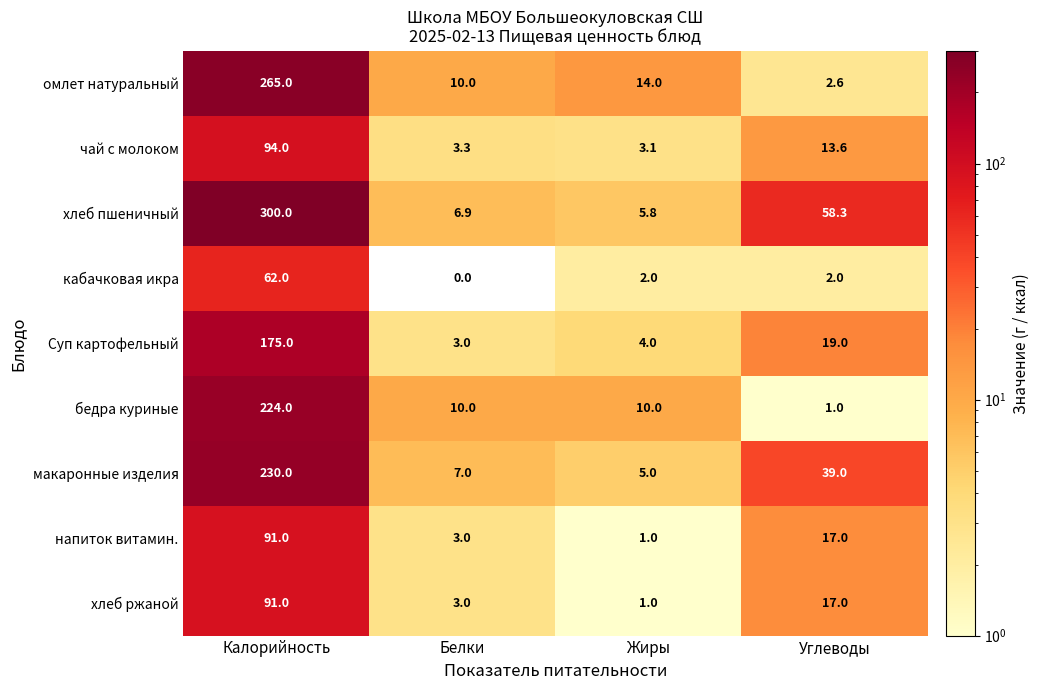

The Суп картофельный series shows 4.0 at Жиры. True or false?

True